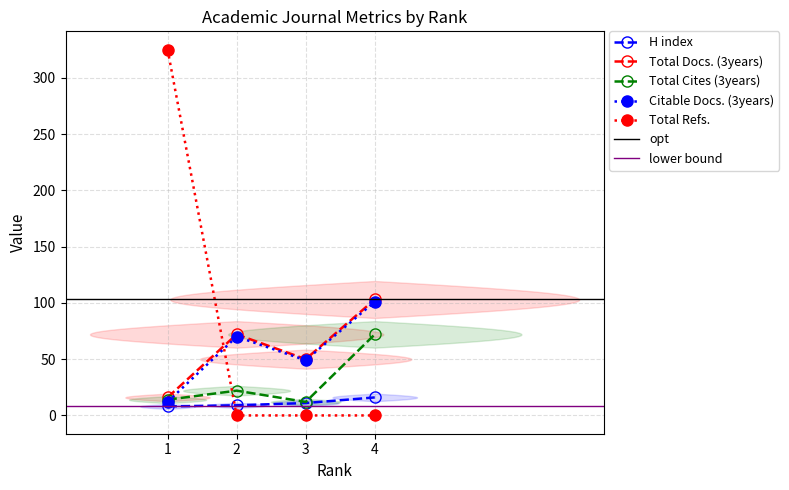

Is the value of Total Cites (3years) at 3 greater than the value of Total Refs. at 1?

No